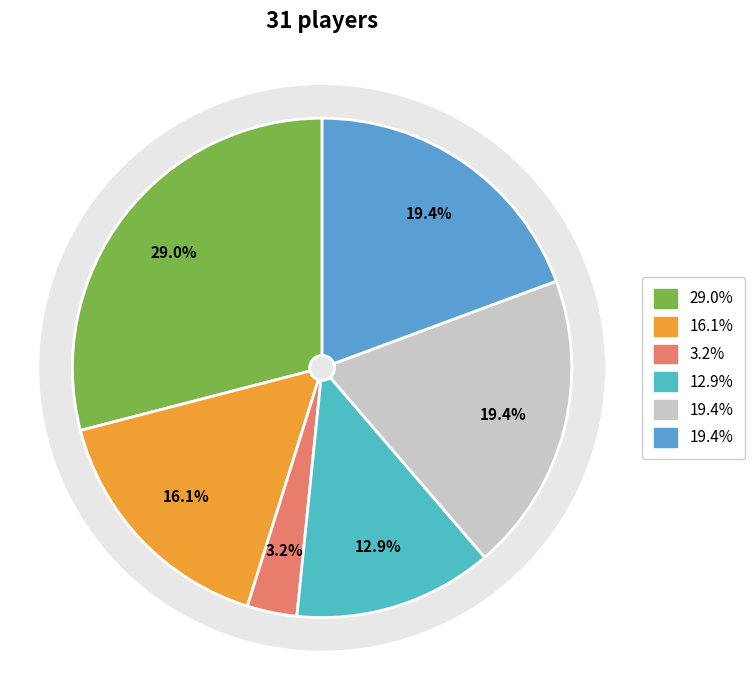

True or false: Grade 9 (JV) accounts for 29% of the total.

True